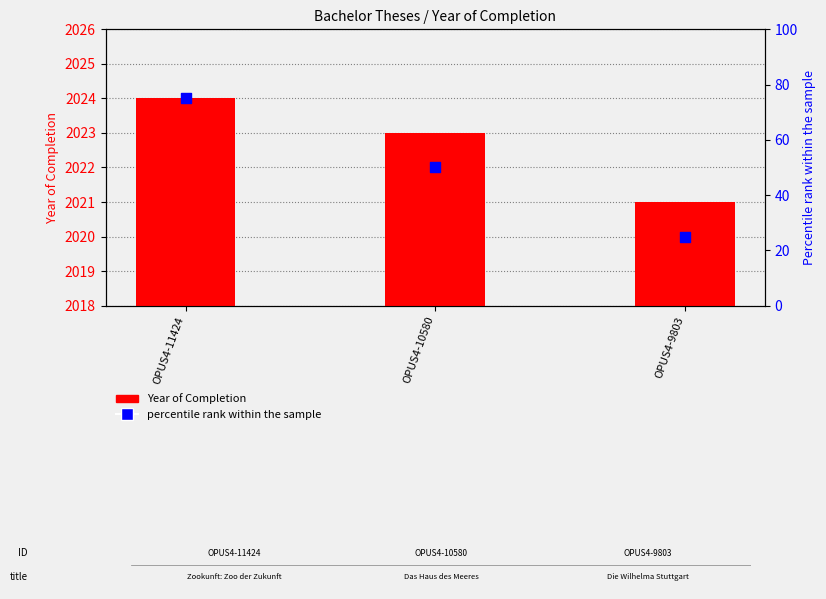

Is the value of percentile rank within the sample at OPUS4-10580 greater than the value of Year of Completion at OPUS4-11424?

No